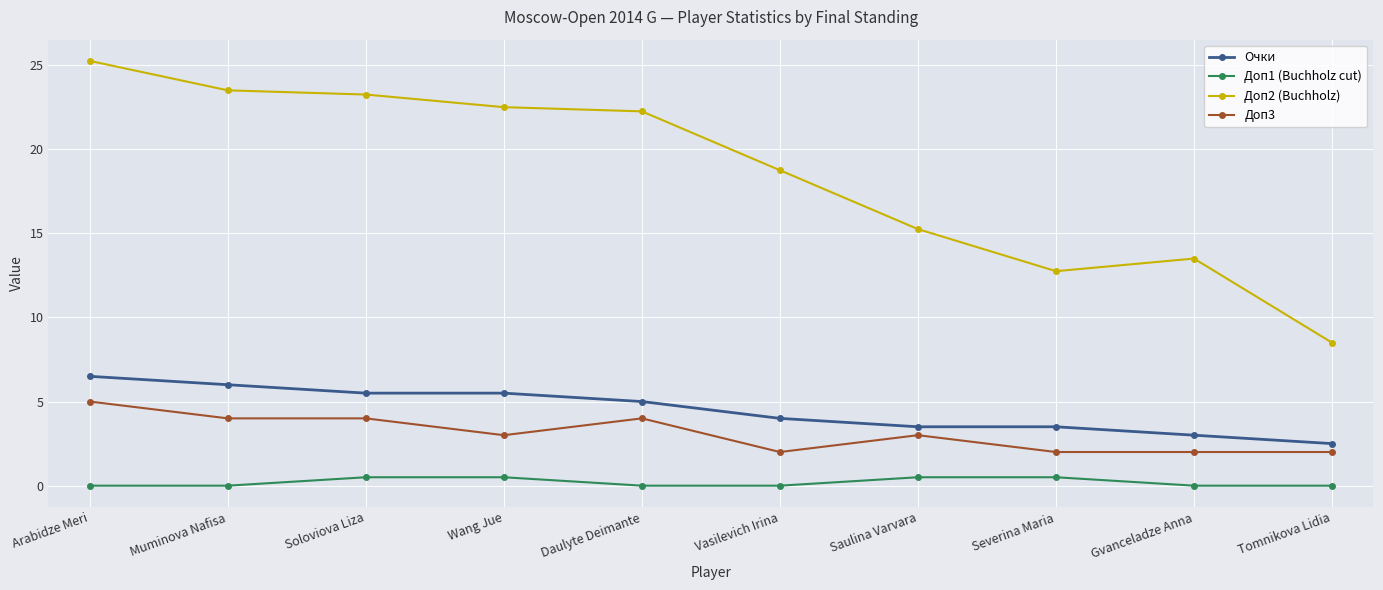

What is the label of the 3rd point from the left?

Soloviova Liza